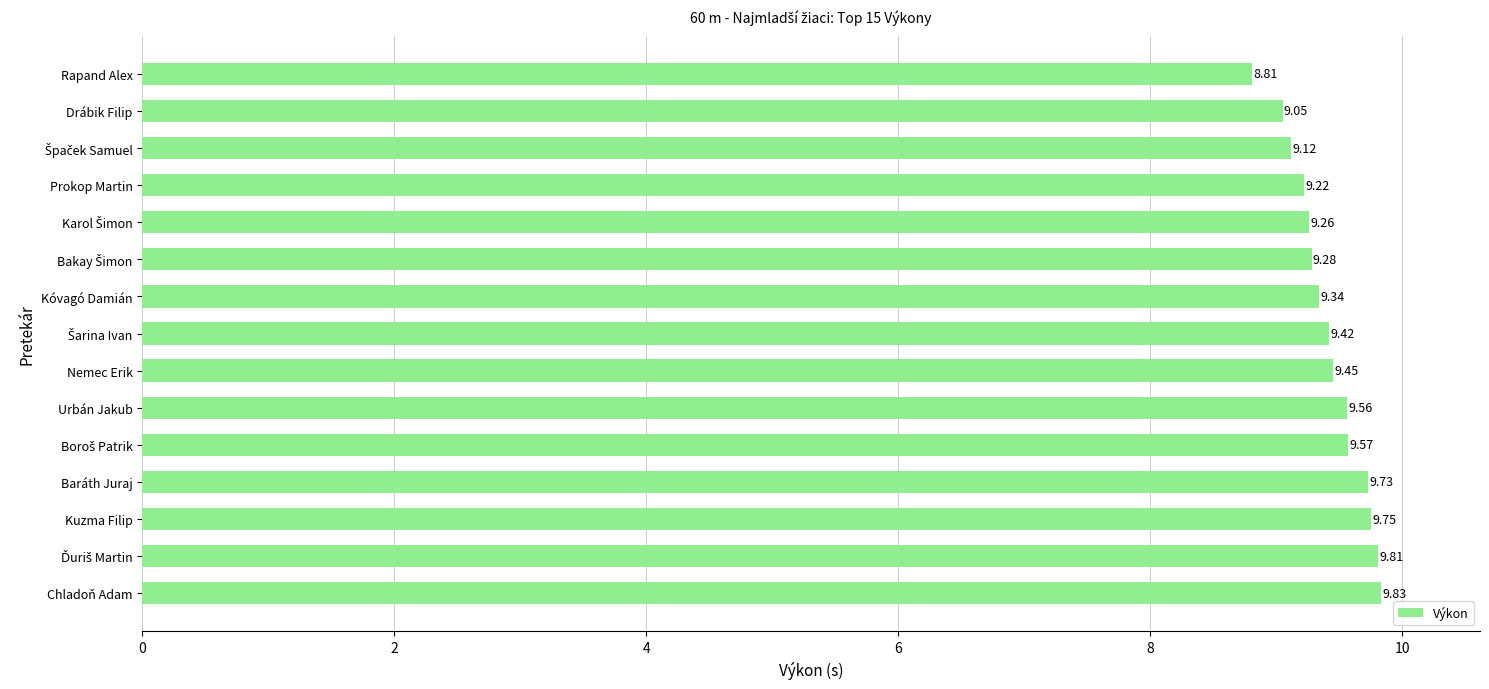

Which category has the highest value across all series?

Chladoň Adam